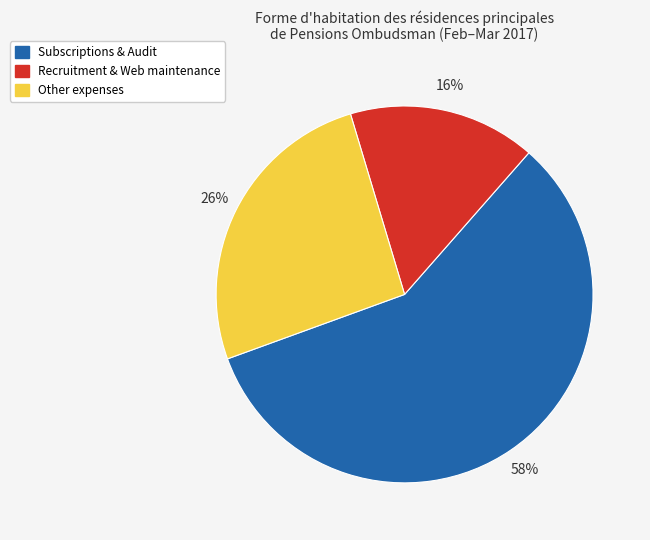

To the nearest percent, what is the difference between the largest and smallest slice percentages?

42%